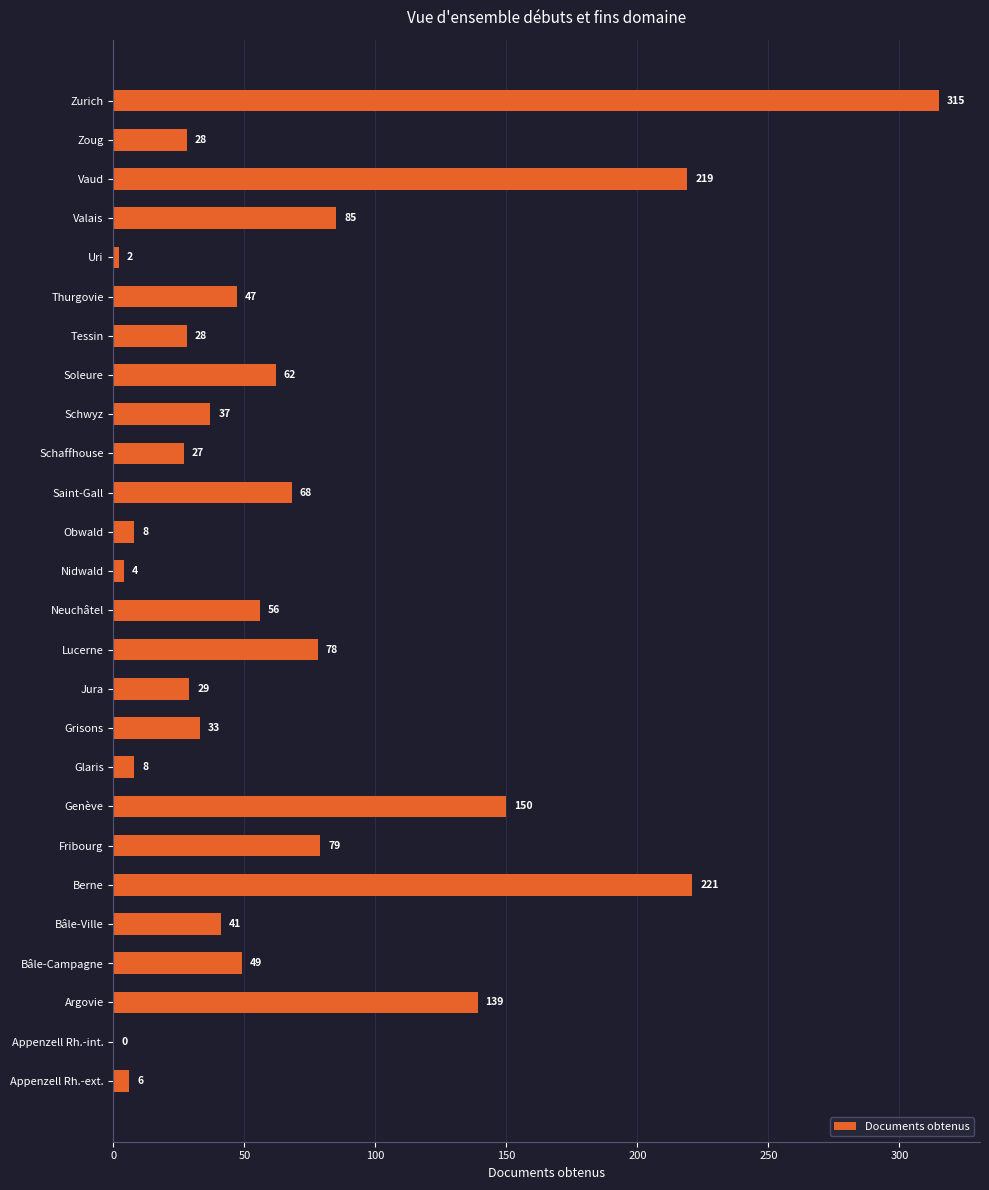

Which label corresponds to the largest value in the chart?

Zurich